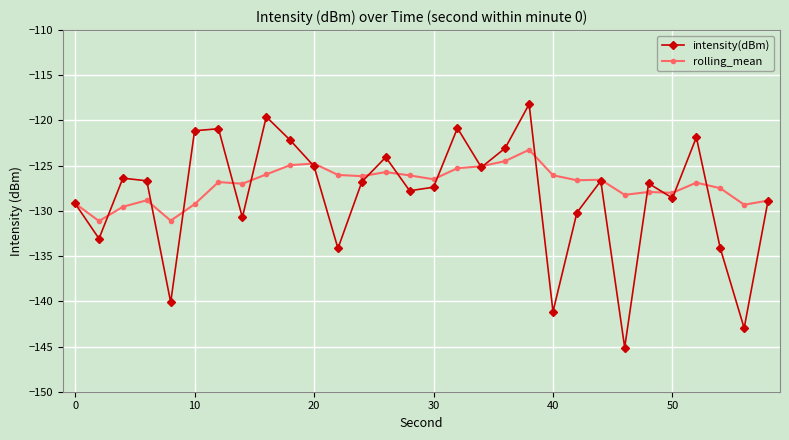

Which series has the largest range (max minus min)?

intensity(dBm)